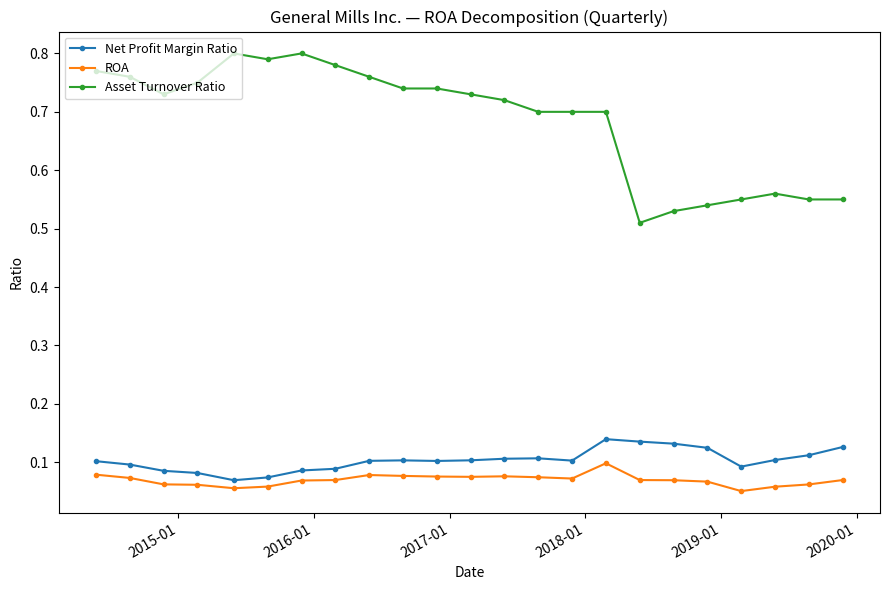

List the series in order of their peak value, lowest first.

ROA, Net Profit Margin Ratio, Asset Turnover Ratio